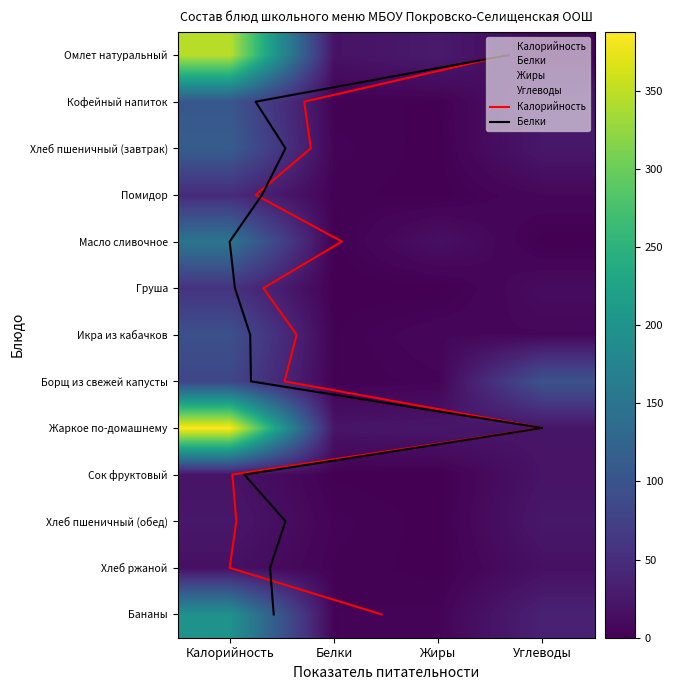

What is the lowest value of the Борщ из свежей капусты series?

1.4